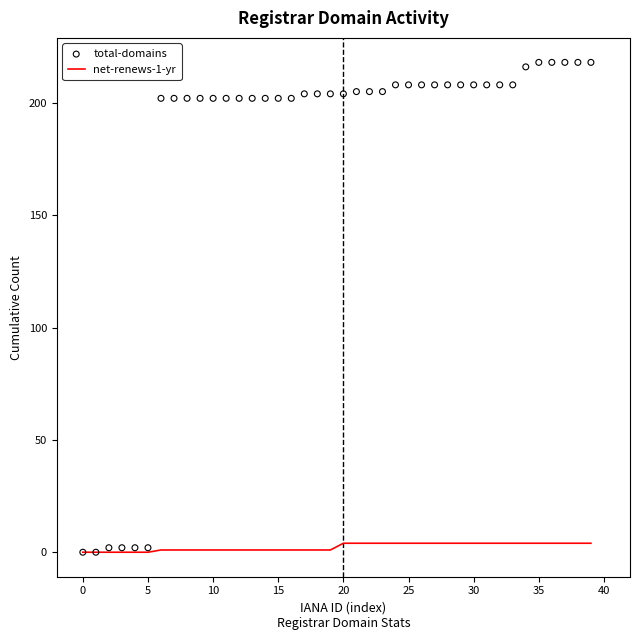

Which series contains the lowest Y value?

net-renews-1-yr